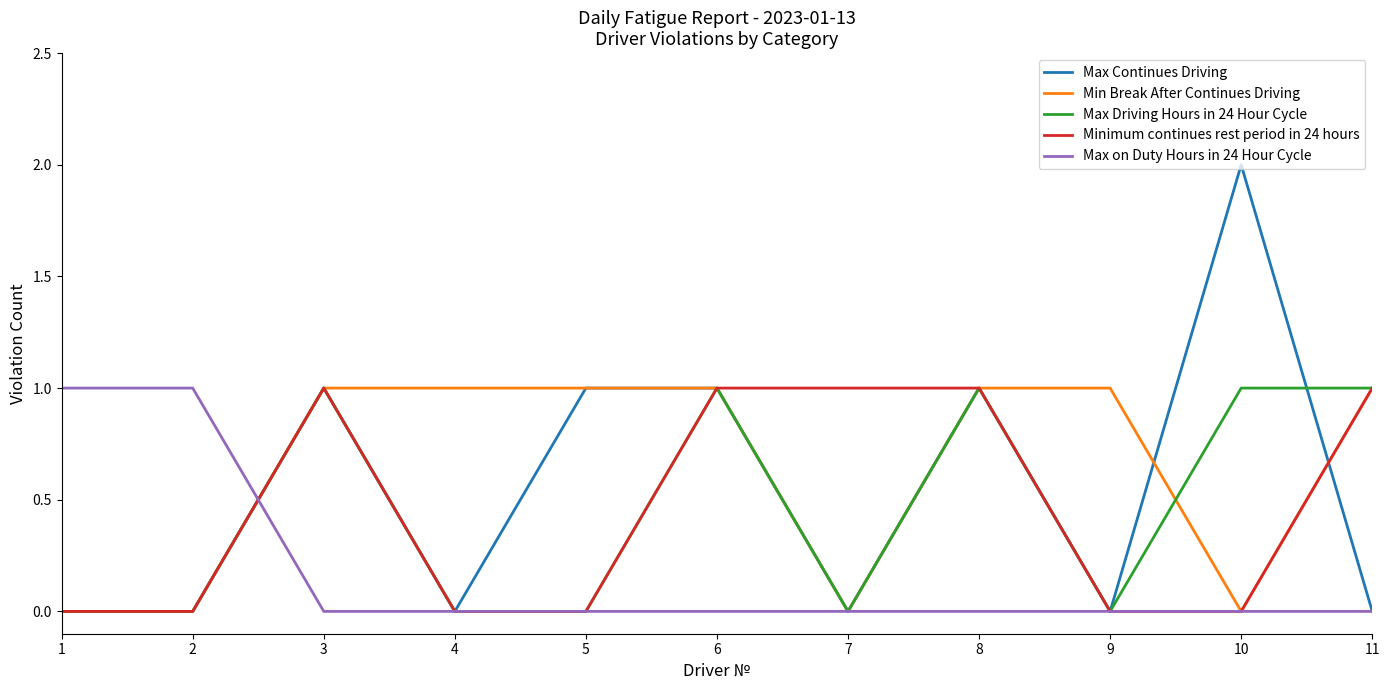

What is the spread (max minus min) of values at 11?

1